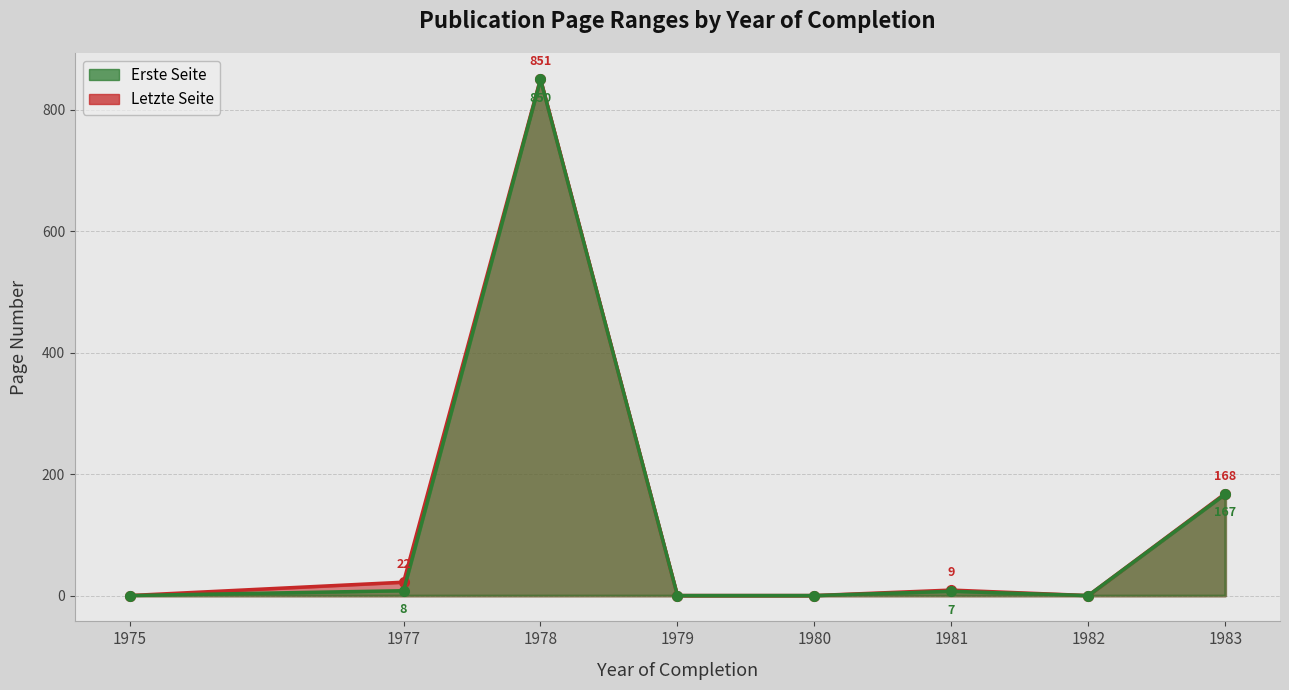

Reading left to right, list all the values displayed in this chart.

Erste Seite: 1975=0	1977=8	1978=850	1979=0	1980=0	1981=7	1982=0	1983=167
Letzte Seite: 1975=0	1977=22	1978=851	1979=0	1980=0	1981=9	1982=0	1983=168